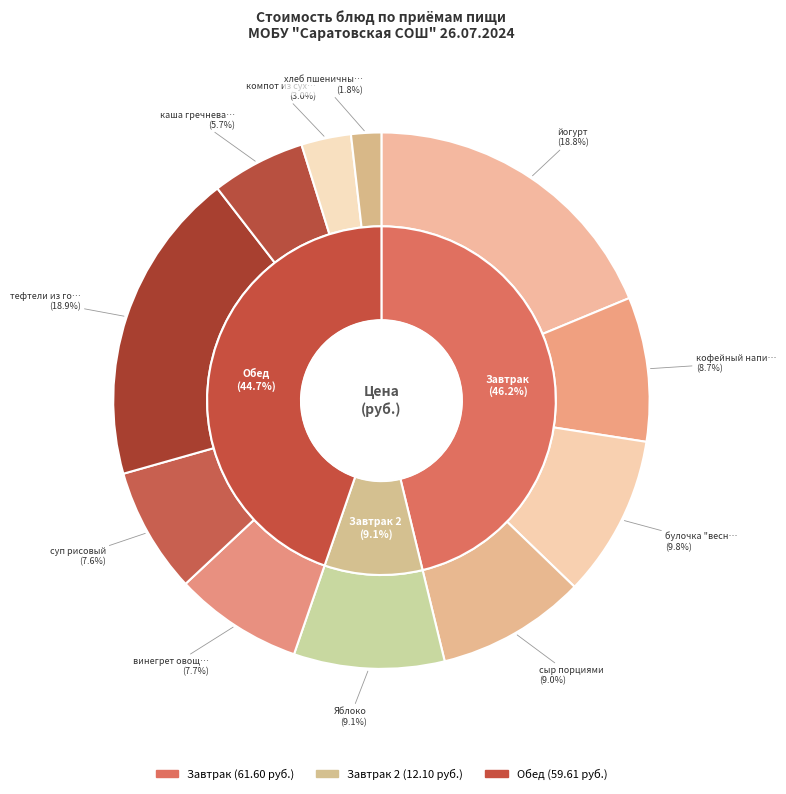

Count the number of slices in the pie.

11